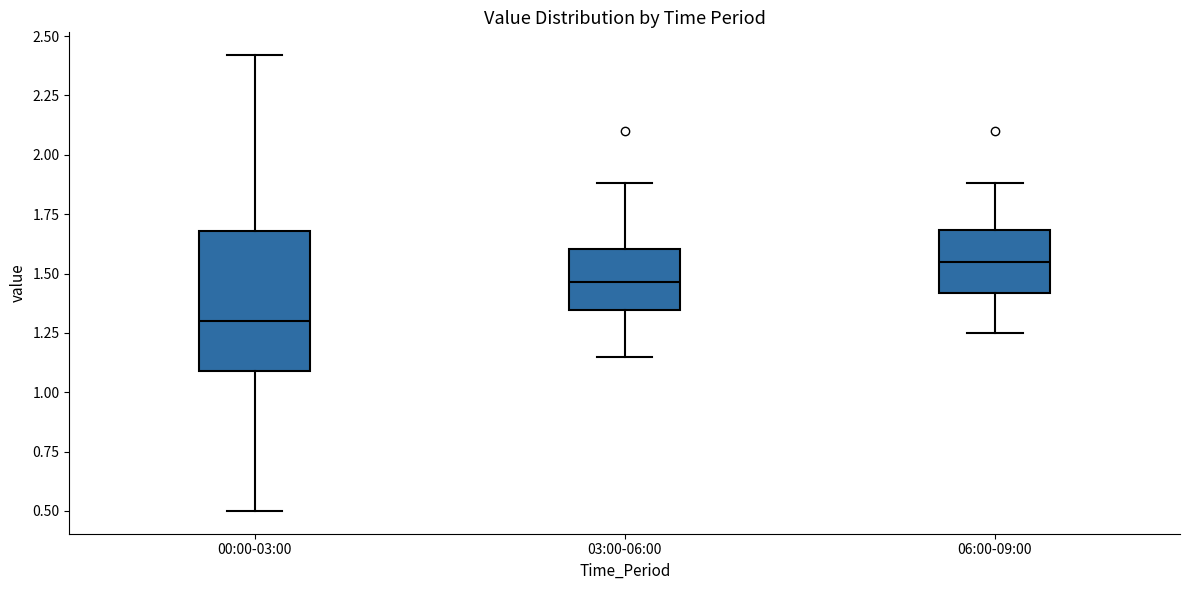

Where is the upper edge of the box for 06:00-09:00 on the y-axis? The values are not printed on the chart, so give them approximately, as read against the axis.

1.70